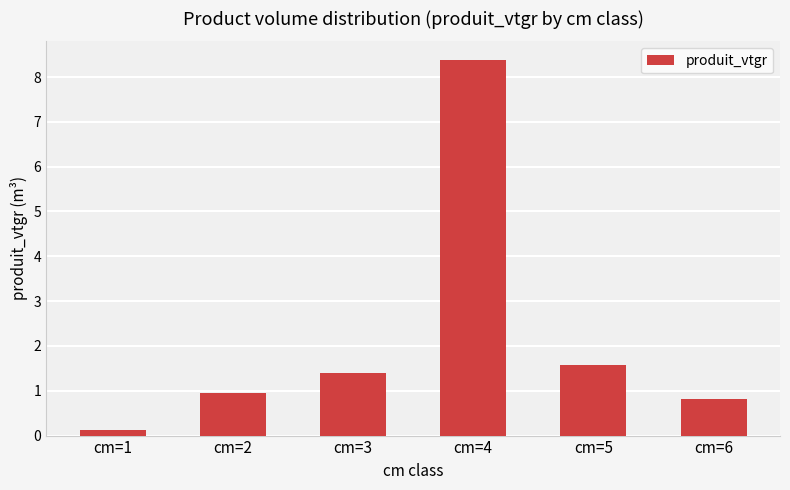

Count the number of values greater than 1.

3